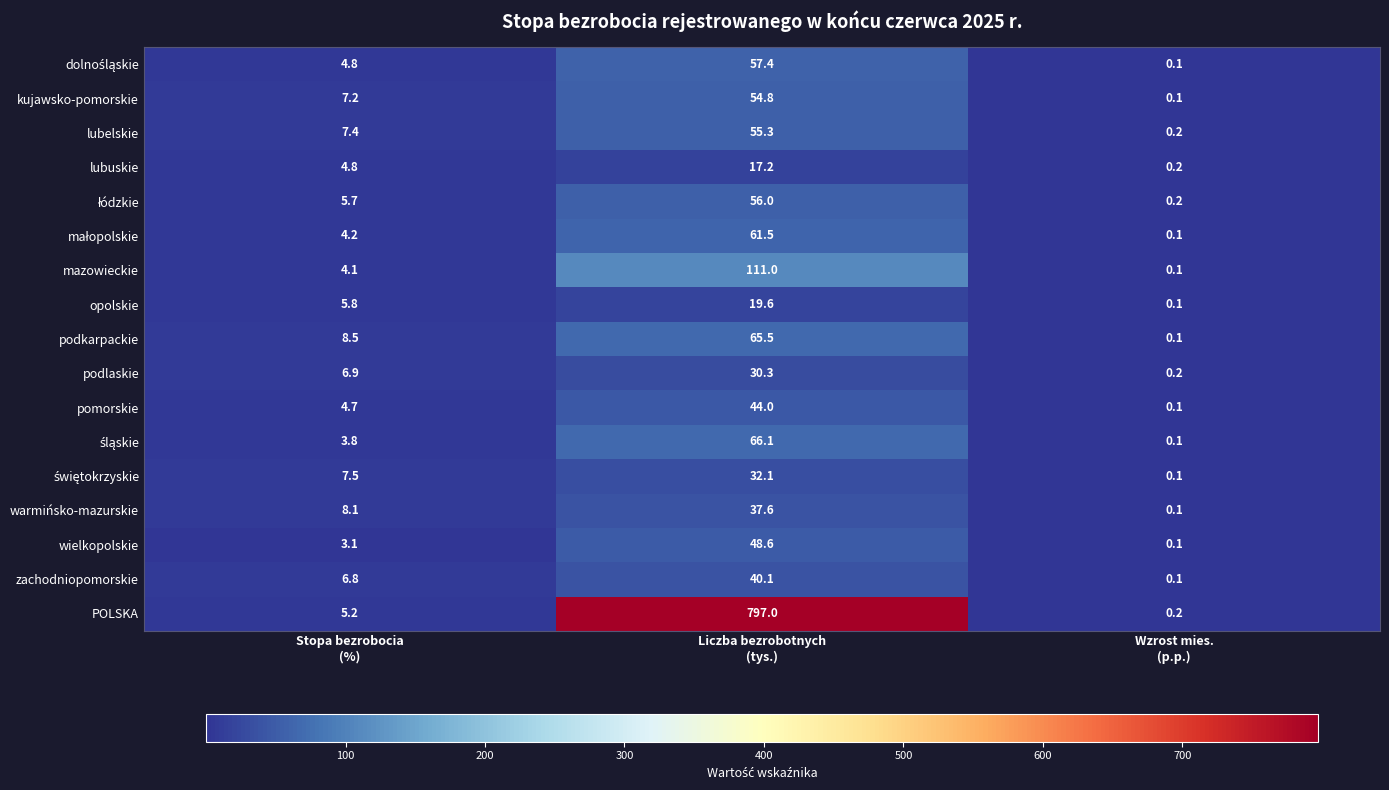

What is the greatest value displayed?

797.0